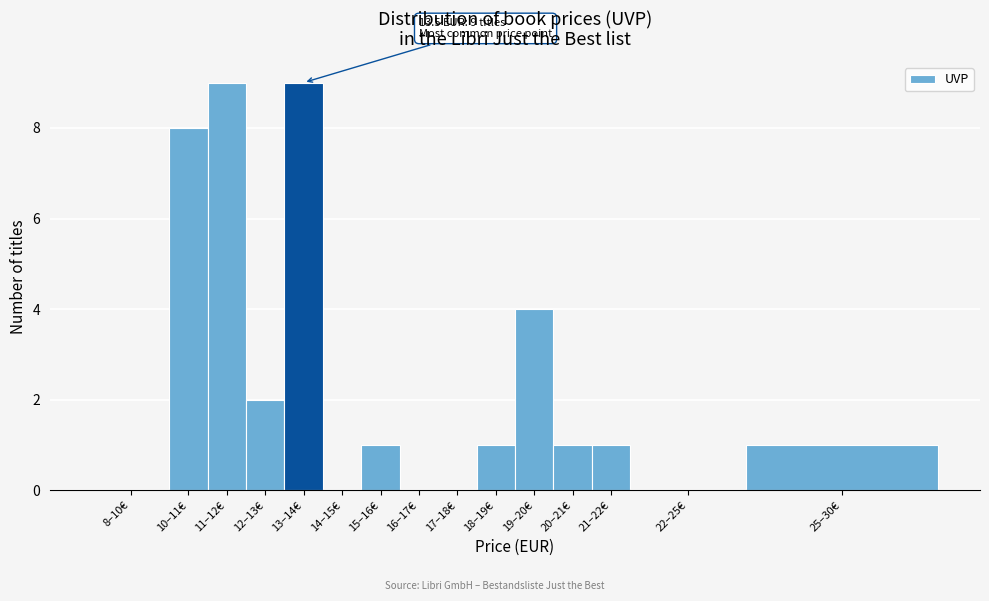

Reading right to left, transcribe all the data shown in this chart.

25–30€=1	22–25€=0	21–22€=1	20–21€=1	19–20€=4	18–19€=1	17–18€=0	16–17€=0	15–16€=1	14–15€=0	13–14€=9	12–13€=2	11–12€=9	10–11€=8	8–10€=0